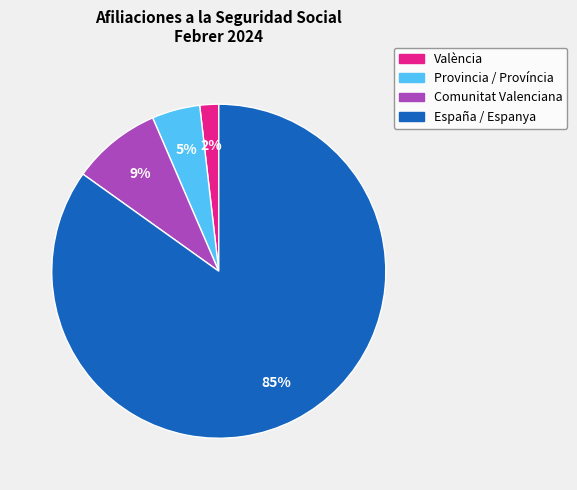

Rank the categories by value from lowest to highest.

València, Provincia / Província, Comunitat Valenciana, España / Espanya